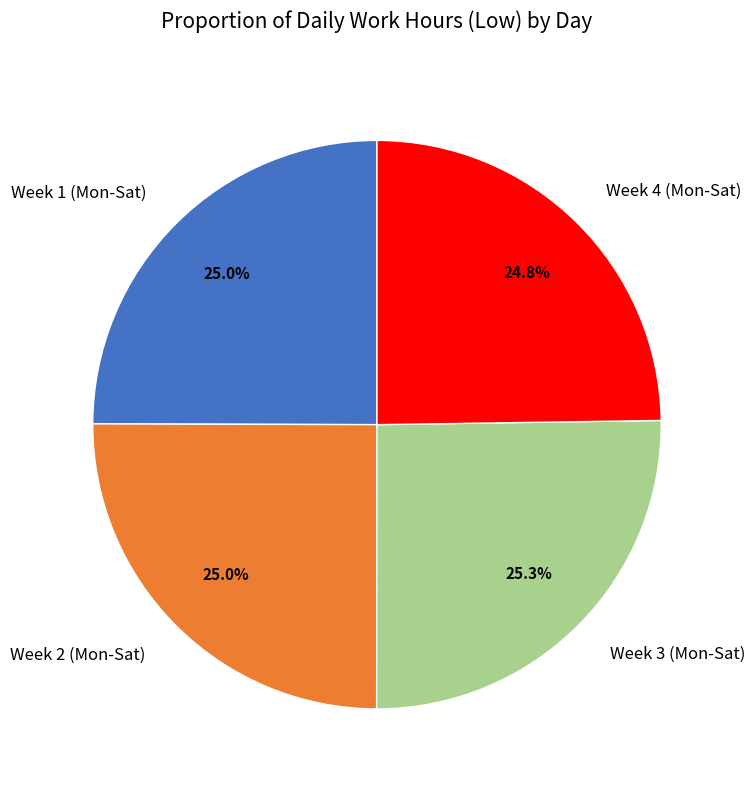

How many segments does this pie chart have?

4